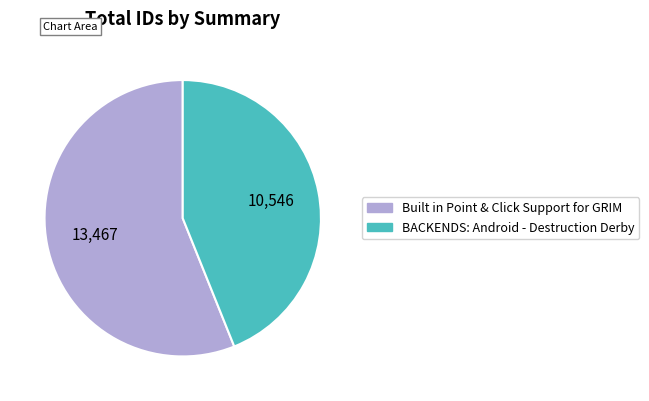

Count the number of slices in the pie.

2